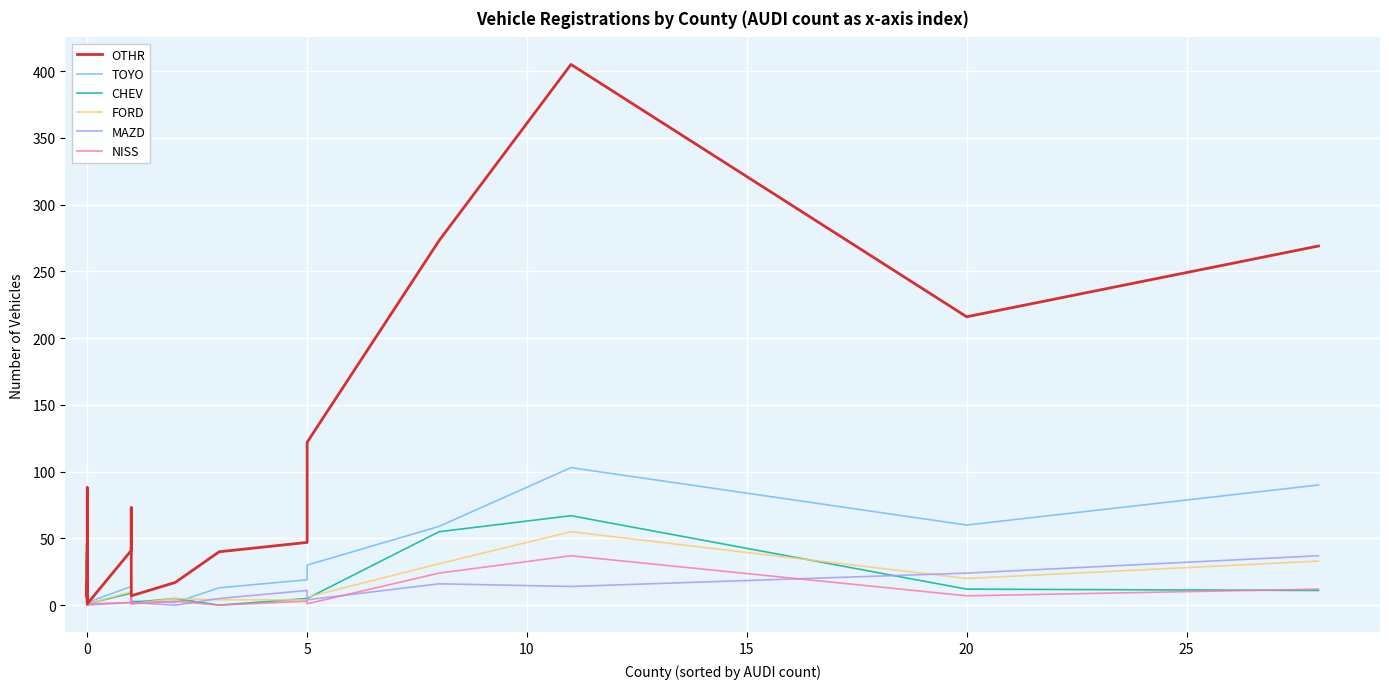

How many lines are shown in the chart?

6